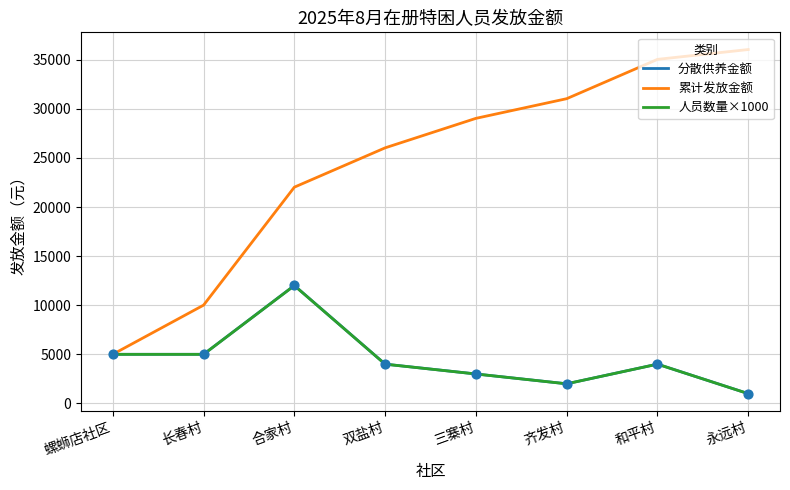

What is the difference between the highest and lowest values at 永远村?

35036